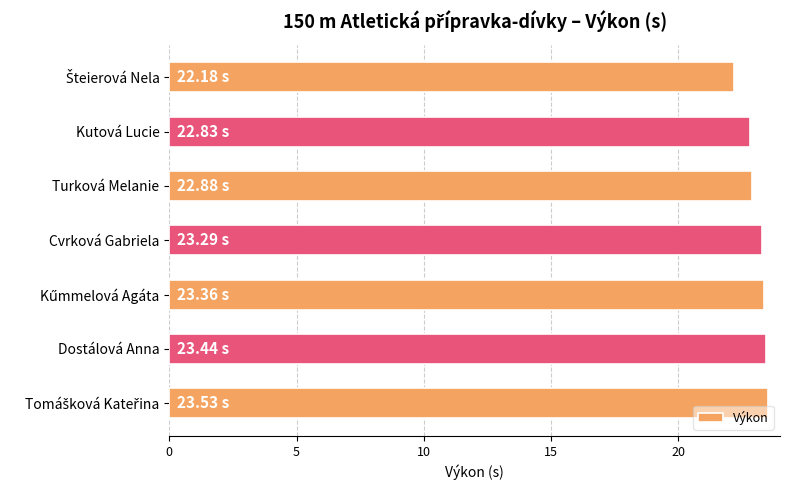

What is the label of the 3rd bar from the top?

Turková Melanie